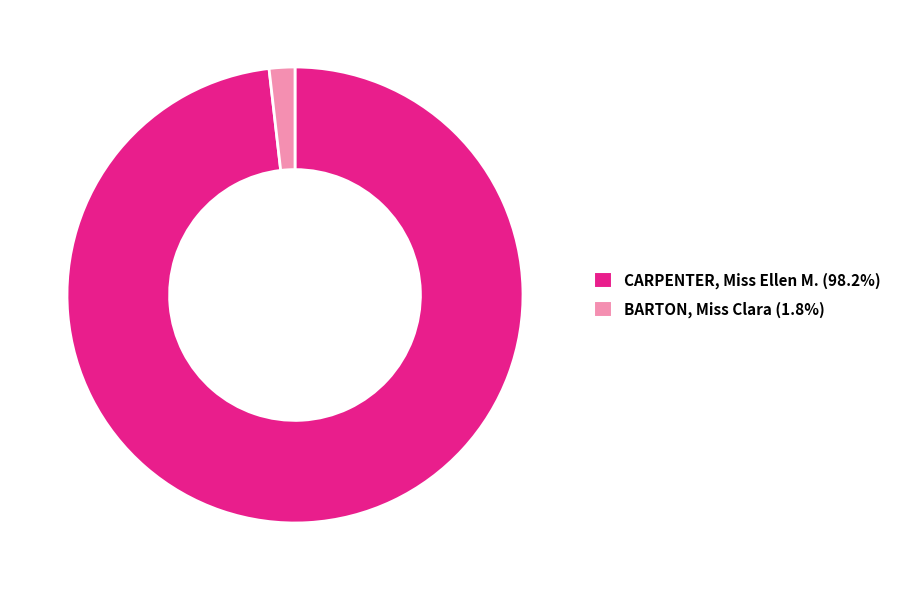

Does CARPENTER, Miss Ellen M. represent more than half of the total?

Yes